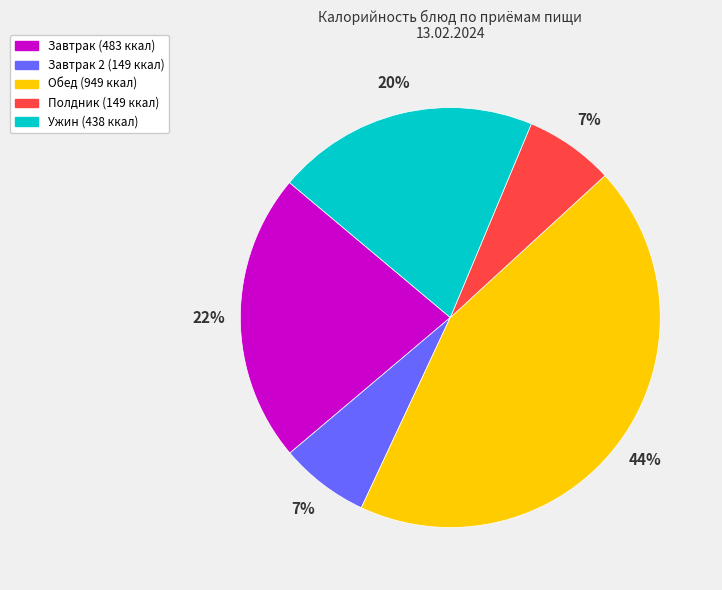

To the nearest percent, what is the difference between the largest and smallest slice percentages?

37%